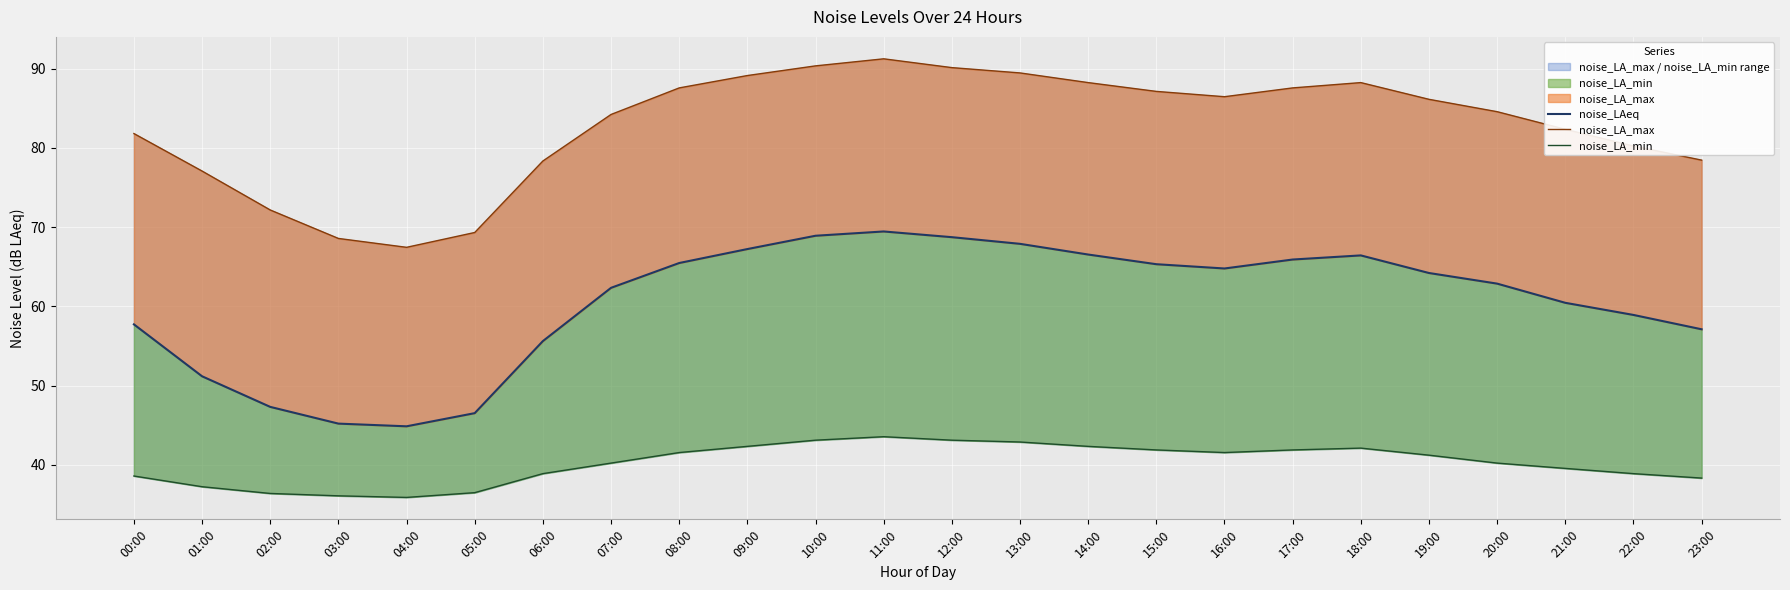

The noise_LA_max series shows 18.1 at 04:00. True or false?

False